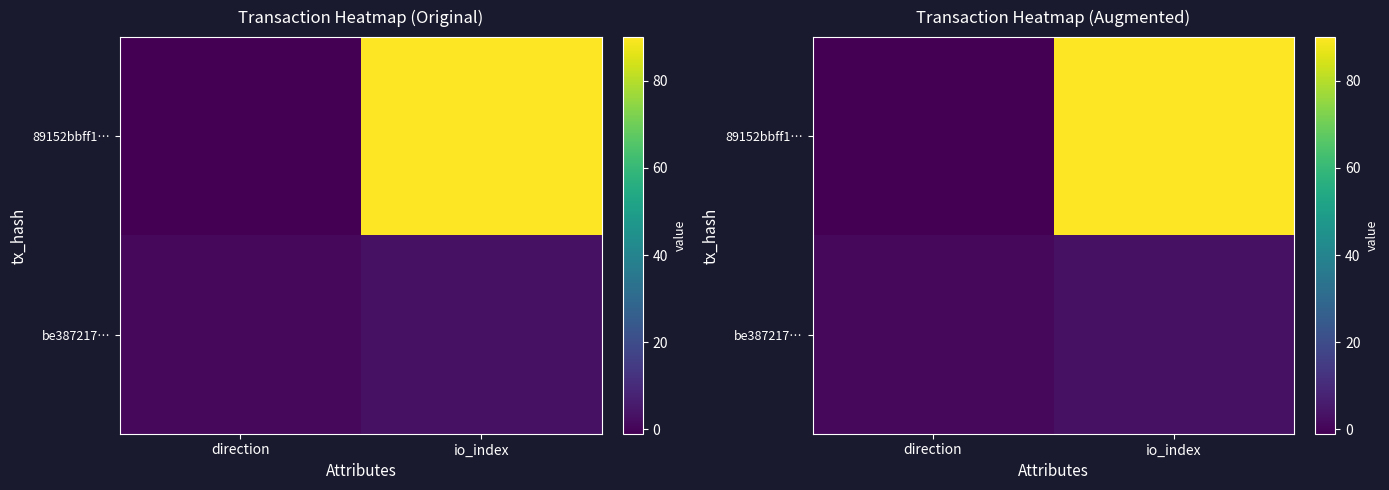

Which label corresponds to the largest value in the chart?

io_index